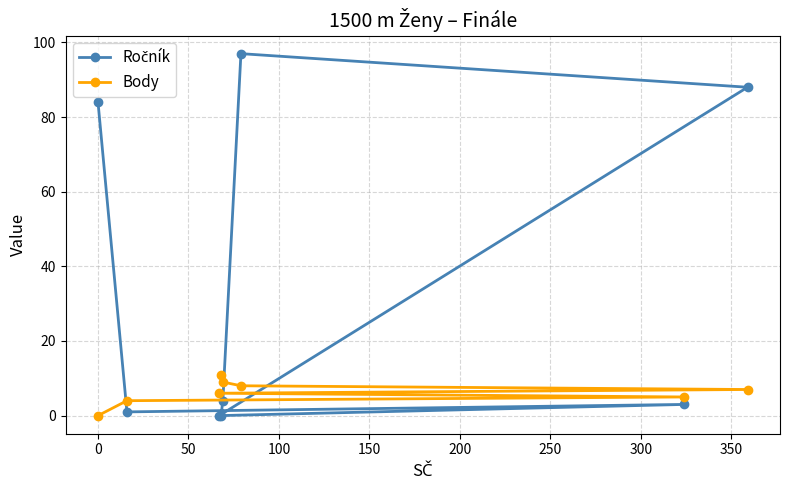

What is the maximum value shown in the chart?

97